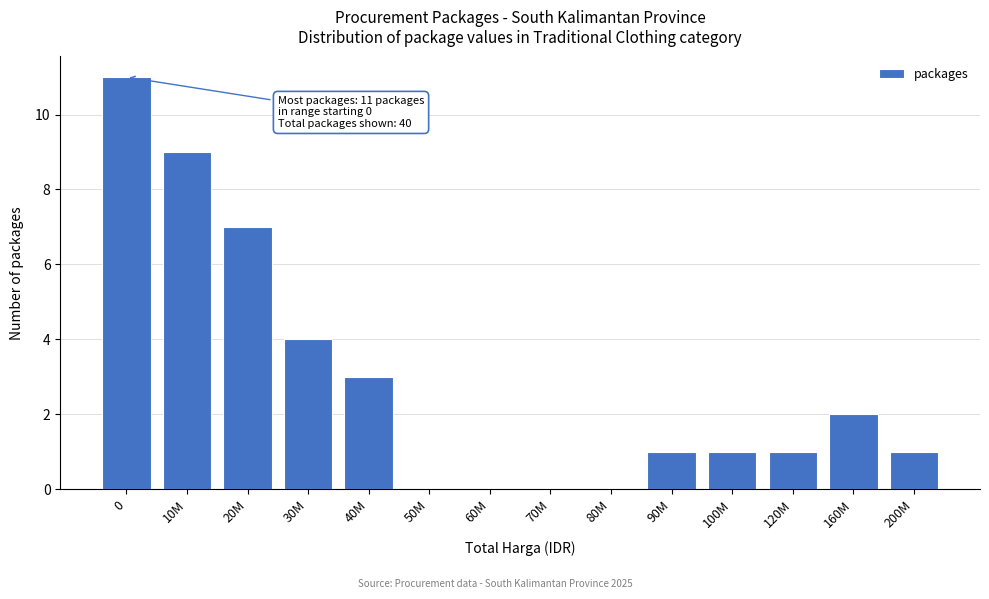

Reading left to right, list all the values displayed in this chart.

0=11	10M=9	20M=7	30M=4	40M=3	50M=0	60M=0	70M=0	80M=0	90M=1	100M=1	120M=1	160M=2	200M=1